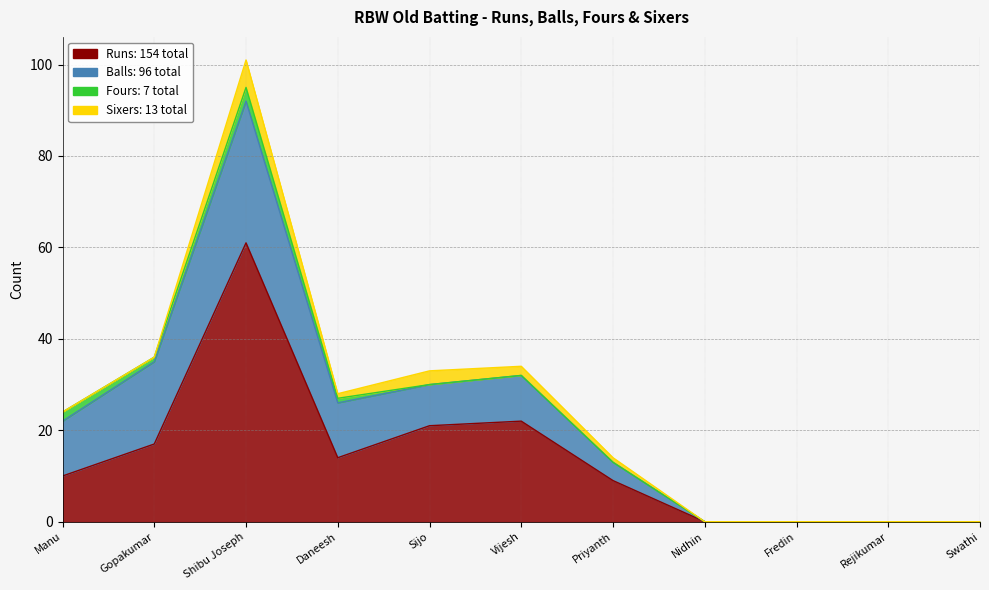

What is the sum of the Runs values at Fredin and Priyanth?

9